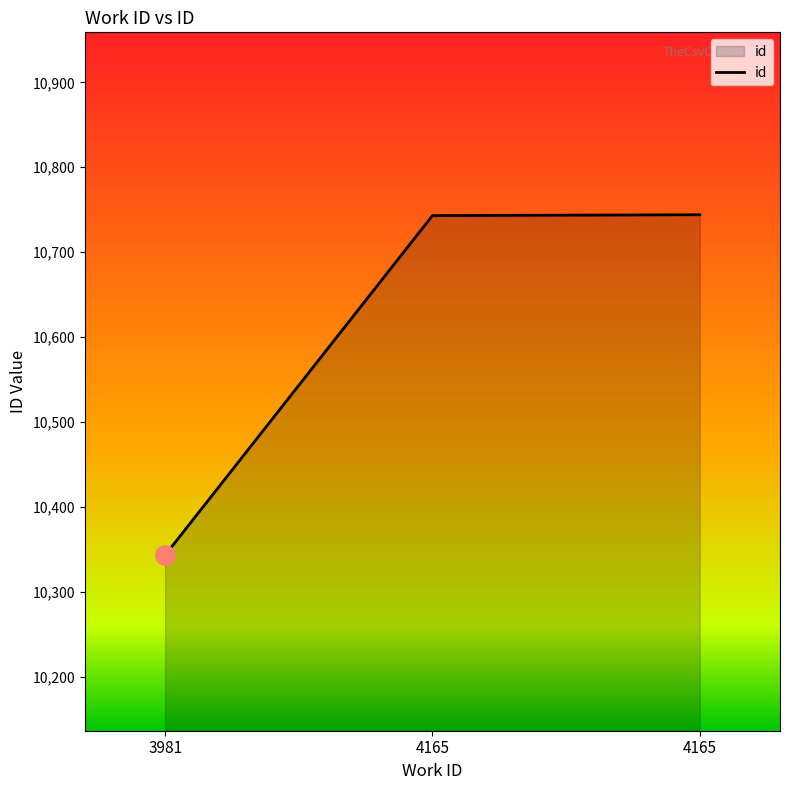

Count the number of categories in the chart.

3